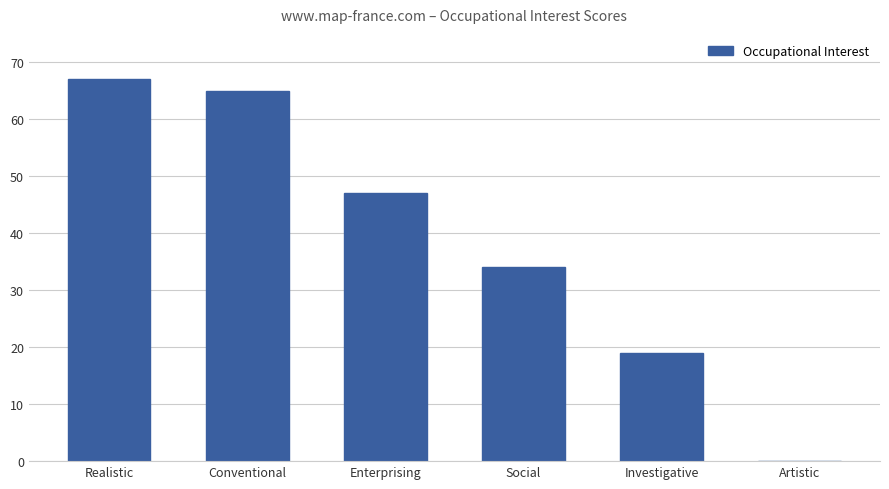

What is the sum of all values?

232